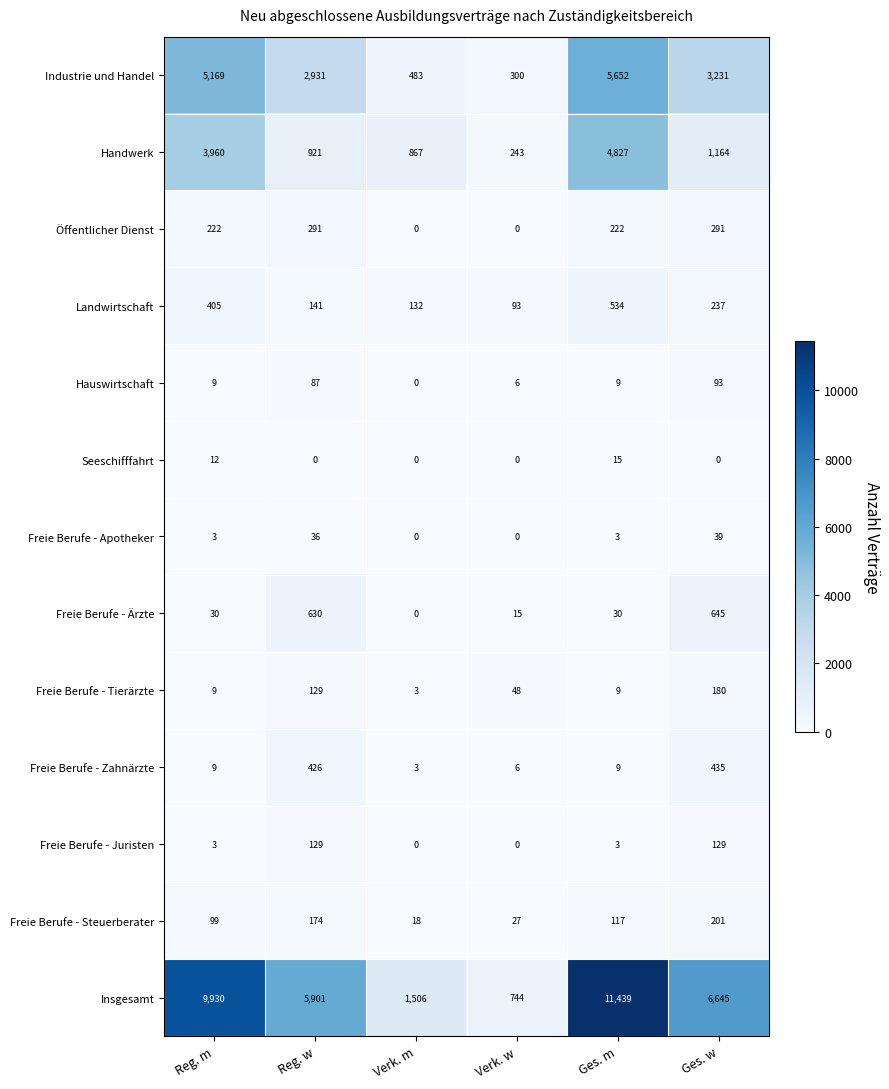

Which series changed the most between Reg. w and Ges. w?

Insgesamt